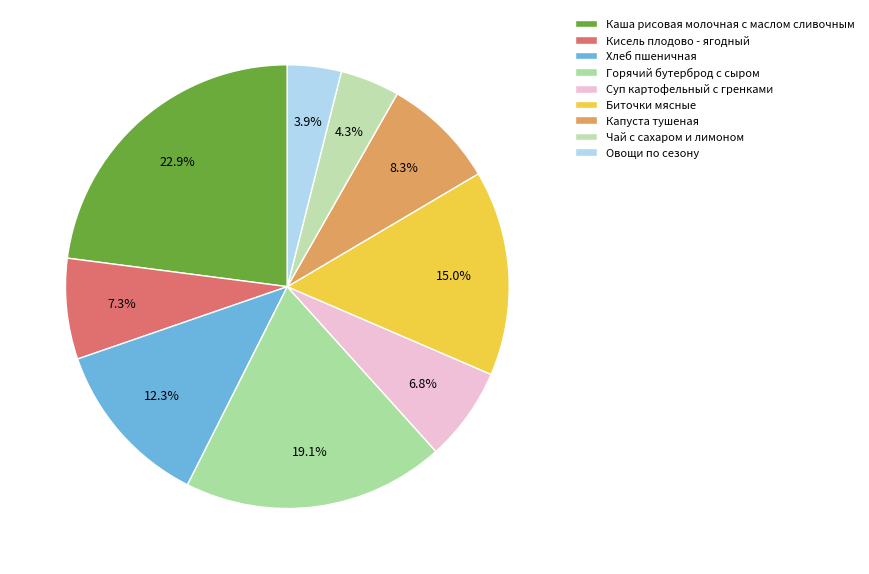

How many slices are in this pie chart?

9